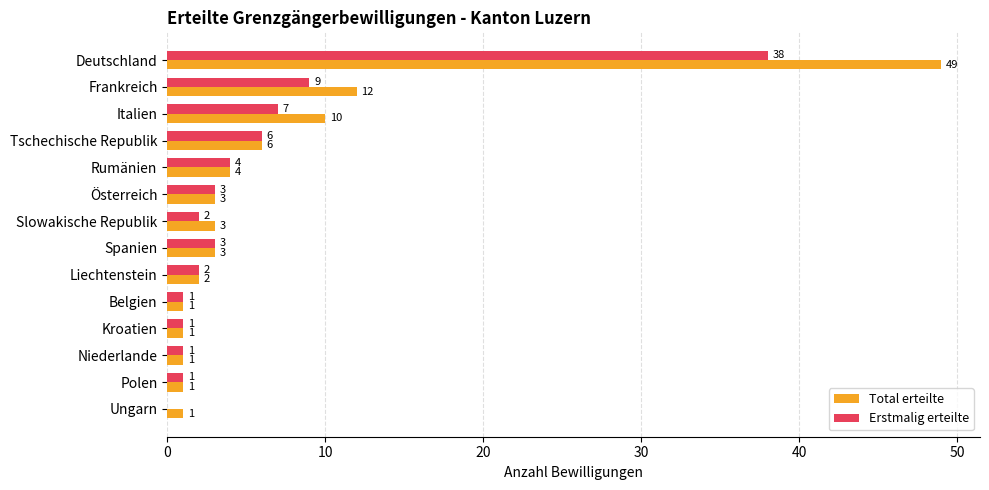

Between Slowakische Republik and Kroatien, which series saw the biggest shift?

Total erteilte